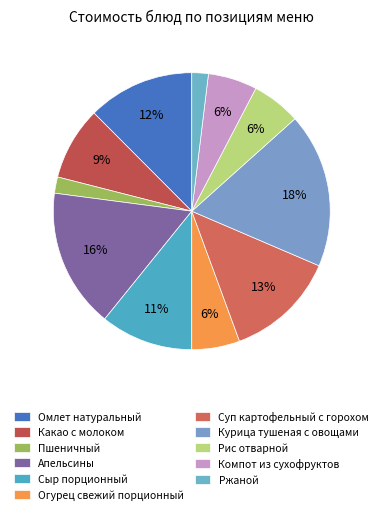

Is it true that Компот из сухофруктов is 1% of the pie?

False